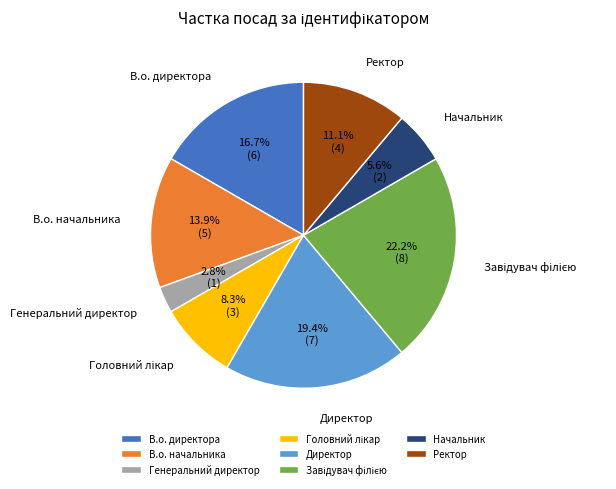

Between Ректор and Директор, which is larger?

Директор